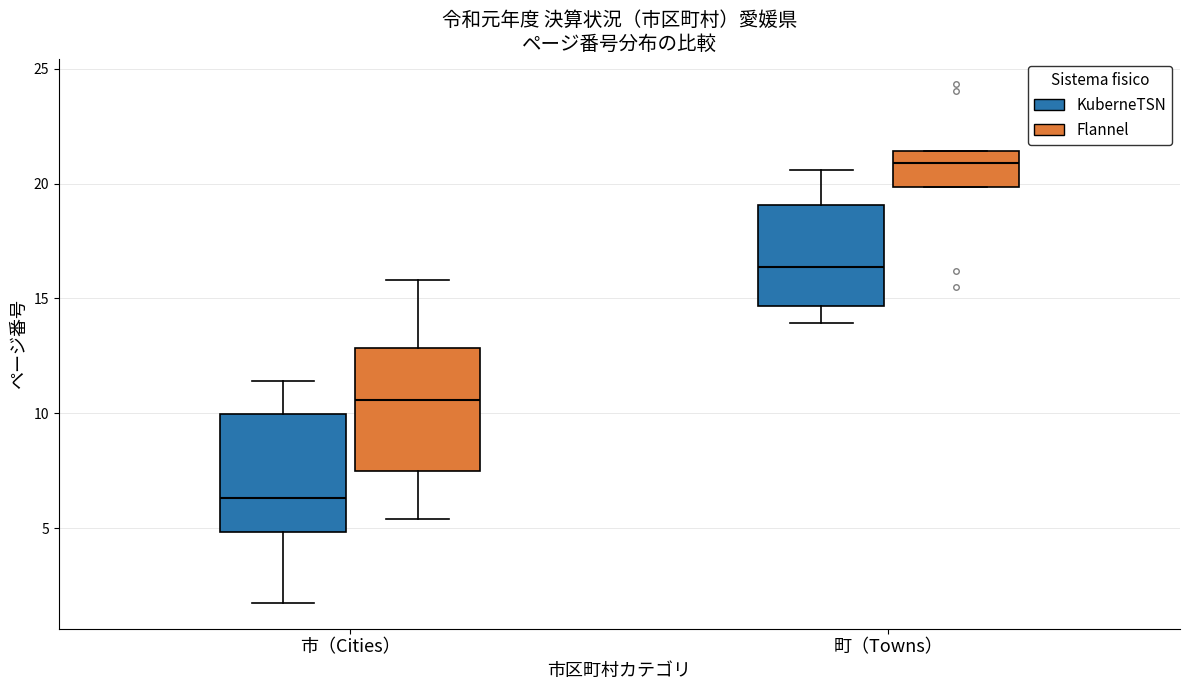

Where does the lower whisker of the box for 町（Towns） (KuberneTSN) end on the y-axis? The values are not printed on the chart, so give them approximately, as read against the axis.

14.0